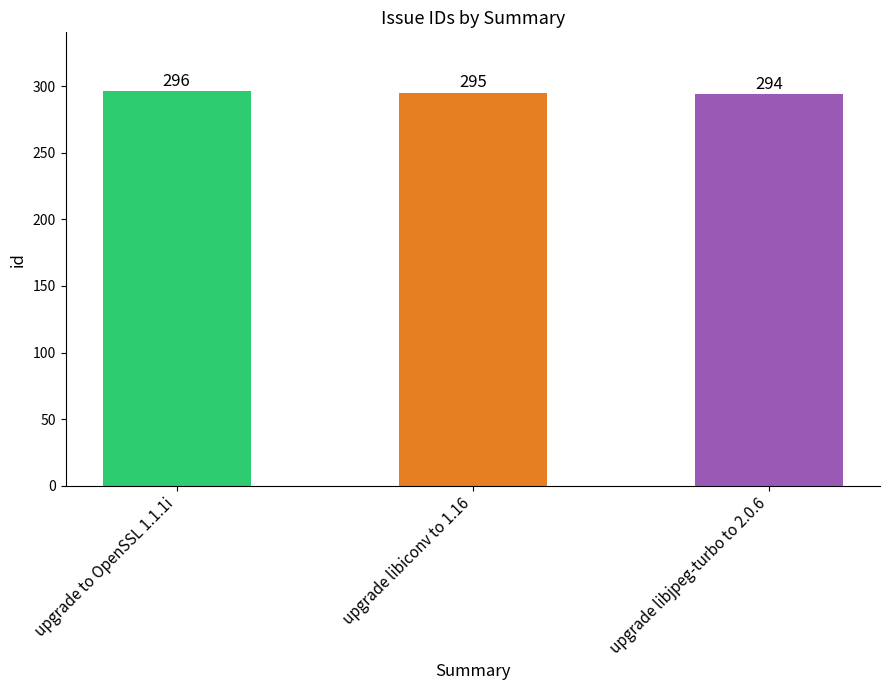

What is the change in value from upgrade to OpenSSL 1.1.1i to upgrade libjpeg-turbo to 2.0.6?

-2